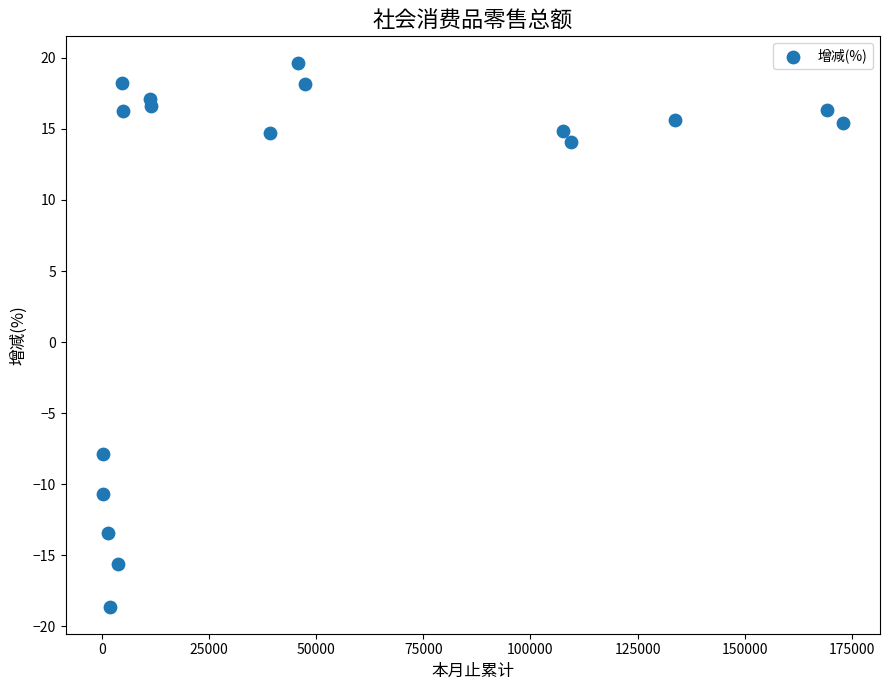

What Y value in the scatter plot is closest to 0?

-7.8